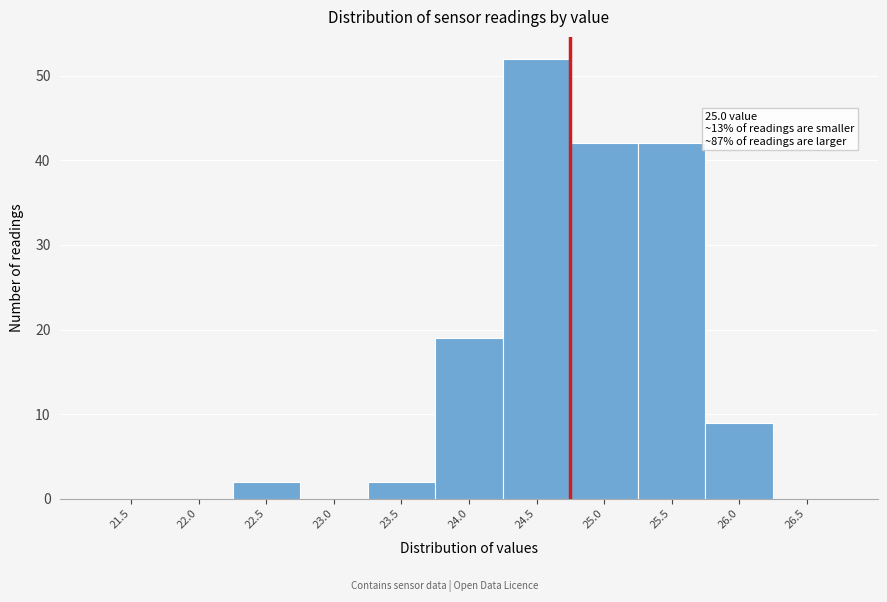

Reading left to right, extract all data points from this chart.

21.5=0	22.0=0	22.5=2	23.0=0	23.5=2	24.0=19	24.5=52	25.0=42	25.5=42	26.0=9	26.5=0